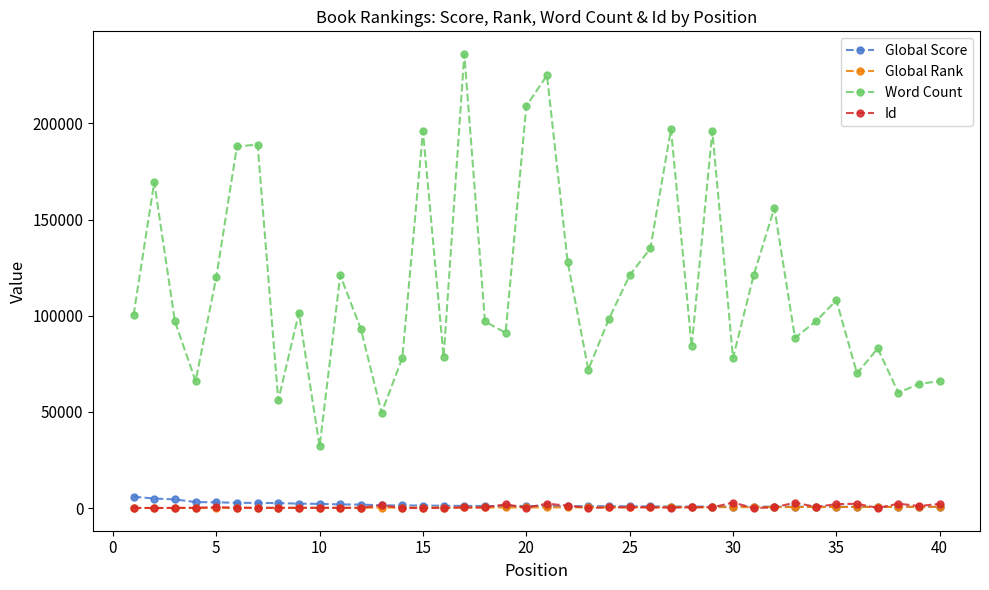

What is the sum of all Id values?

27957